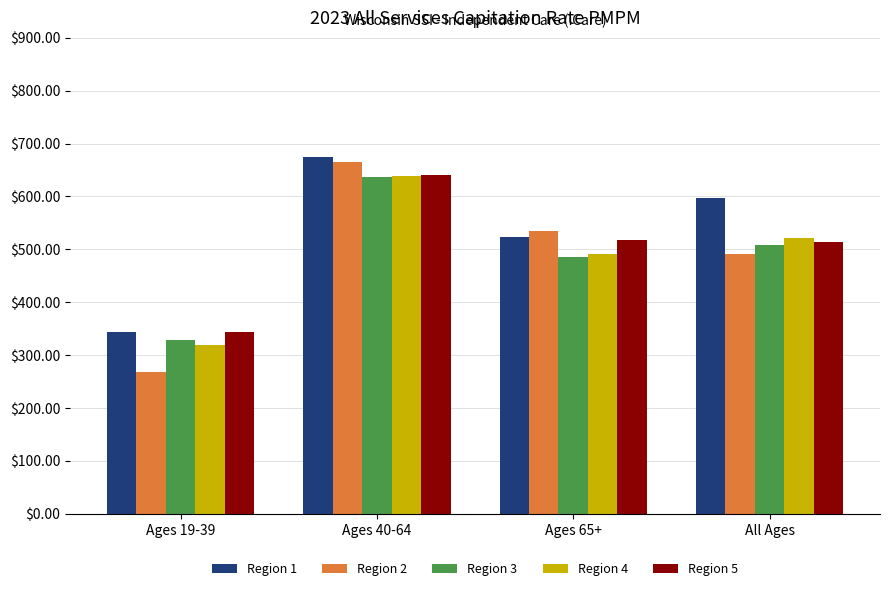

Rank the categories by Region 3 value from lowest to highest.

Ages 19-39, Ages 65+, All Ages, Ages 40-64